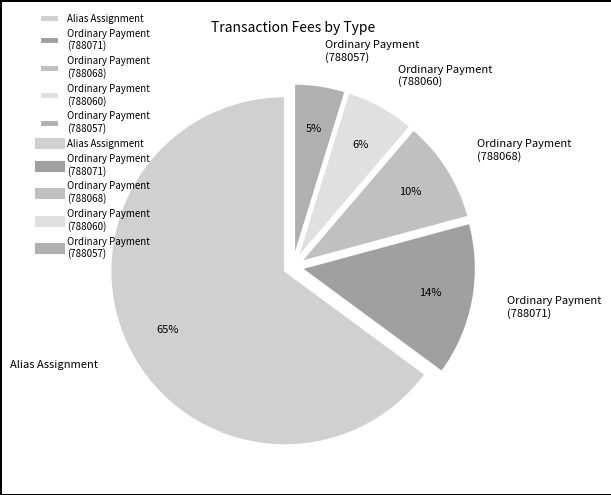

To the nearest percent, what percentage of the pie is Ordinary Payment (788071)?

14%